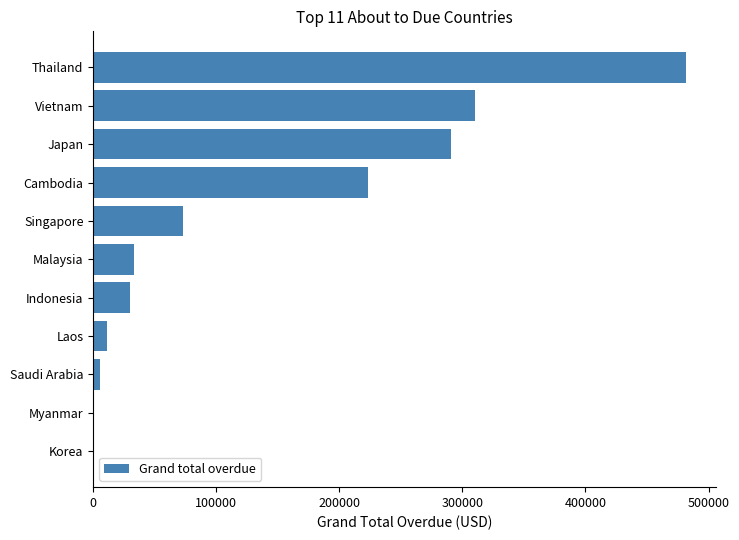

Reading bottom to top, list all the values displayed in this chart.

Korea=0.0	Myanmar=0.0	Saudi Arabia=5814.0	Laos=10807.3	Indonesia=30080.2	Malaysia=33334.8	Singapore=72592.4	Cambodia=222952.8	Japan=290966.7	Vietnam=309946.5	Thailand=481836.2